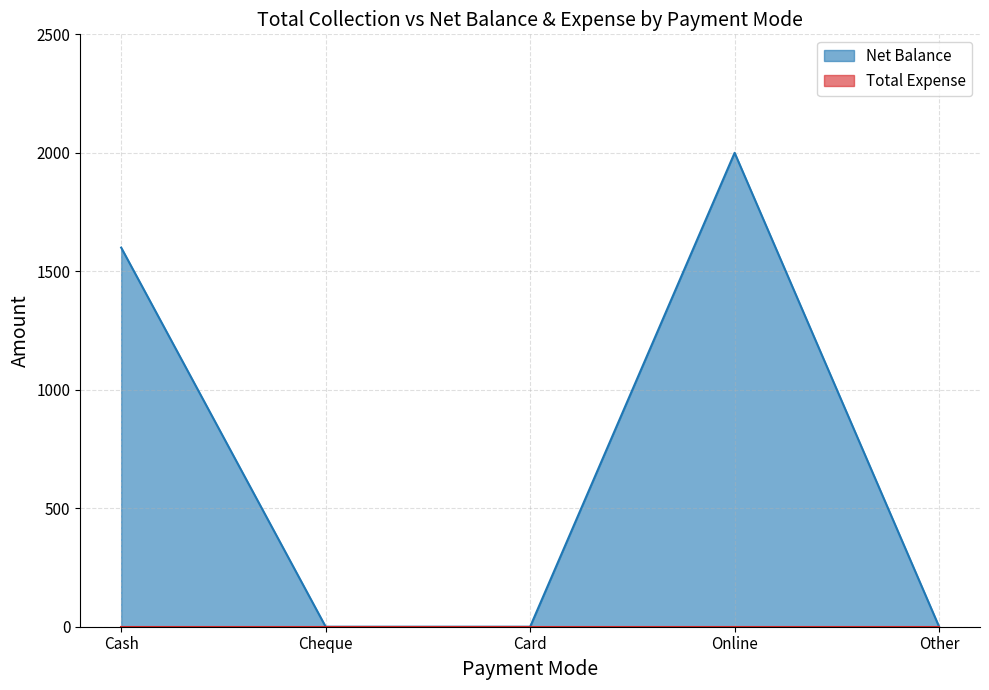

How many interior local peaks (higher than both neighbors) does the data have?

1